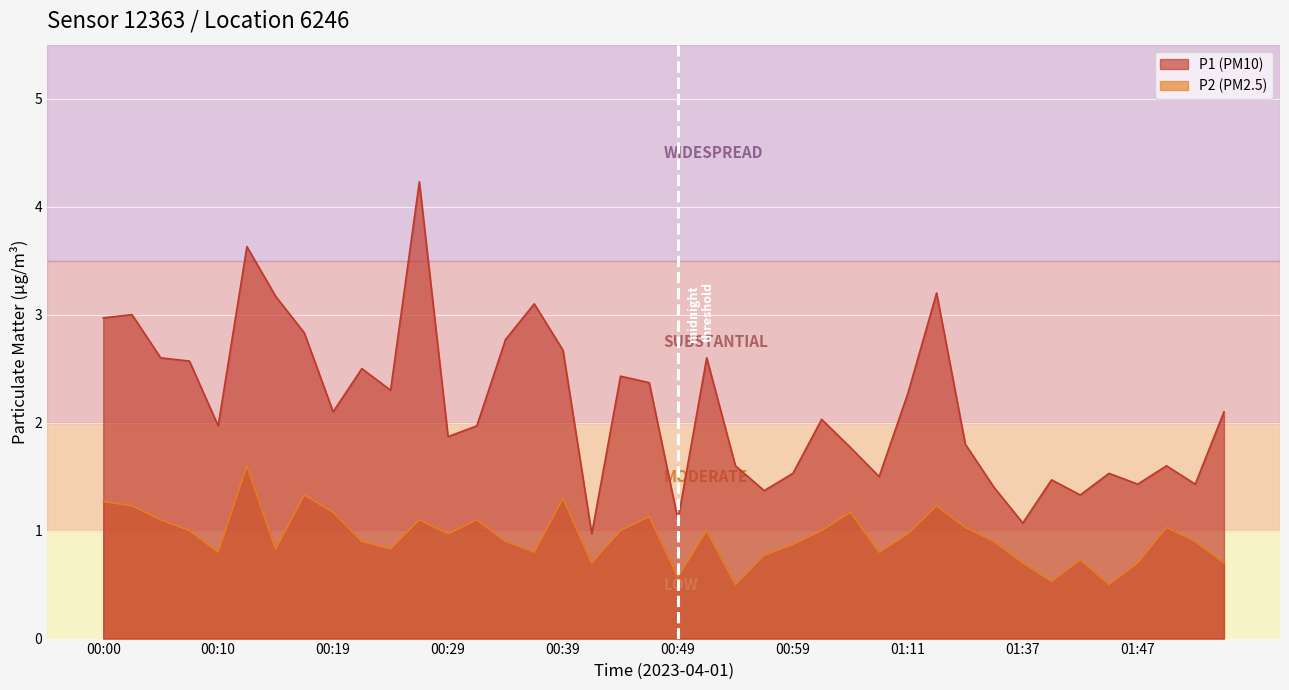

At which category does P2 reach its first local valley?

00:10